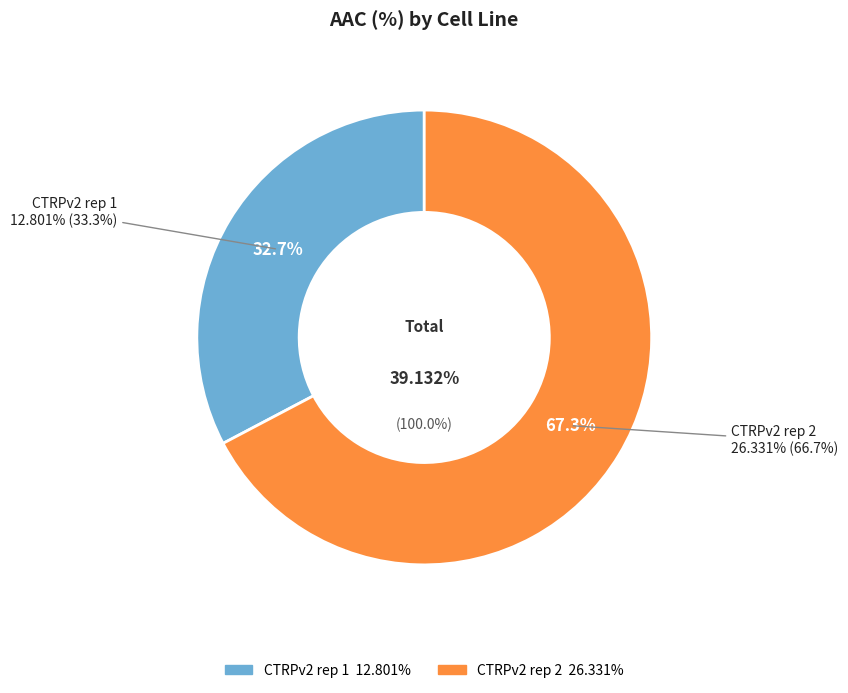

Which has a higher value, CTRPv2 rep 1 or CTRPv2 rep 2?

CTRPv2 rep 2